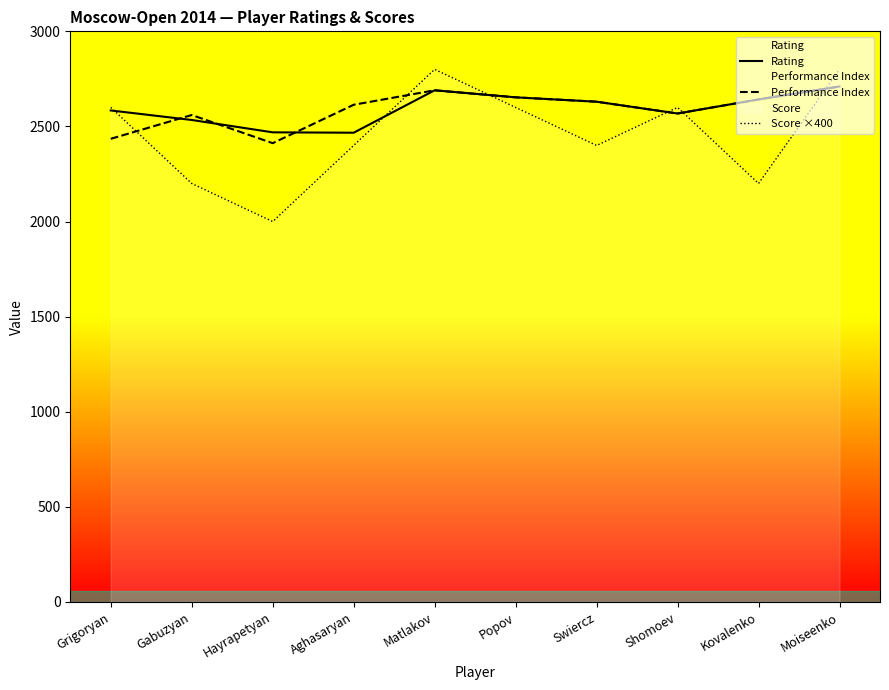

Reading left to right, list all the values displayed in this chart.

Rating: 2584	2534	2469	2467	2690	2653	2630	2568	2642	2710
Performance Index: 2435	2560	2412	2614	2690	2653	2630	2568	2642	2710
Score ×400: 2600	2200	2000	2400	2800	2600	2400	2600	2200	2800